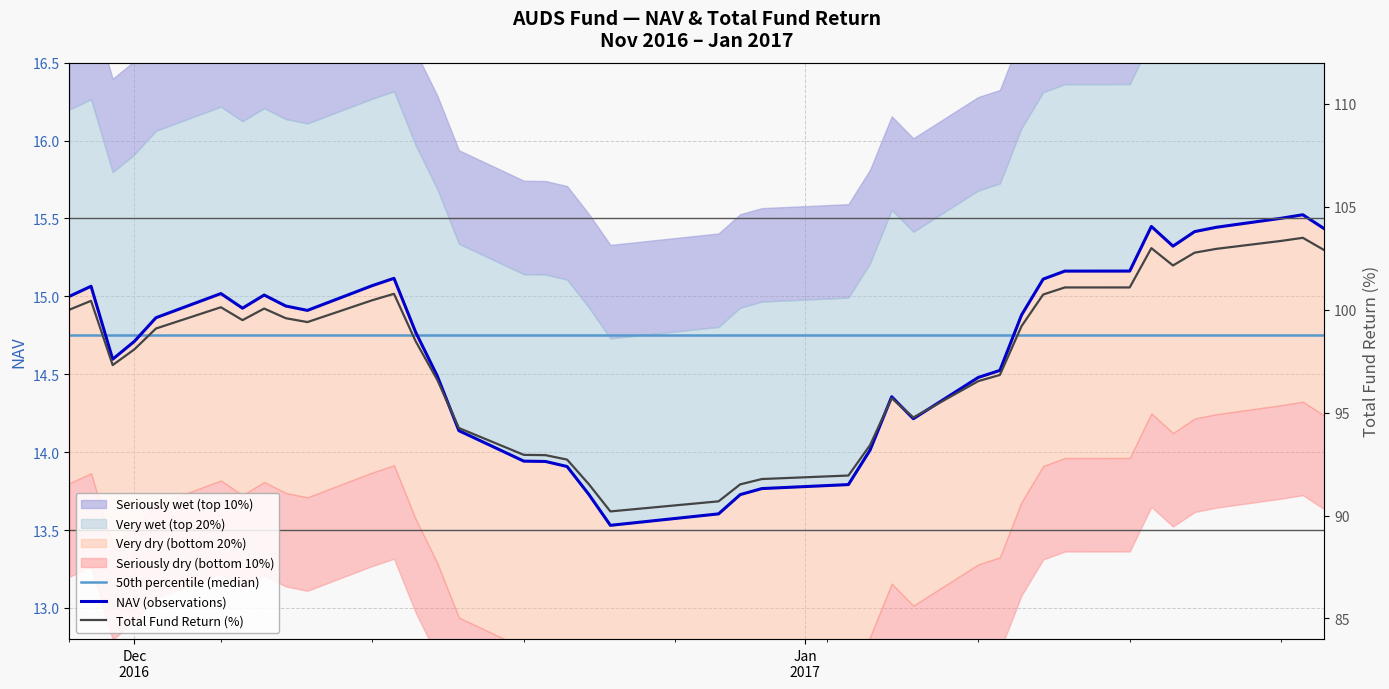

What is the value of the 50th percentile (median) point at the 30th from the left?

14.8